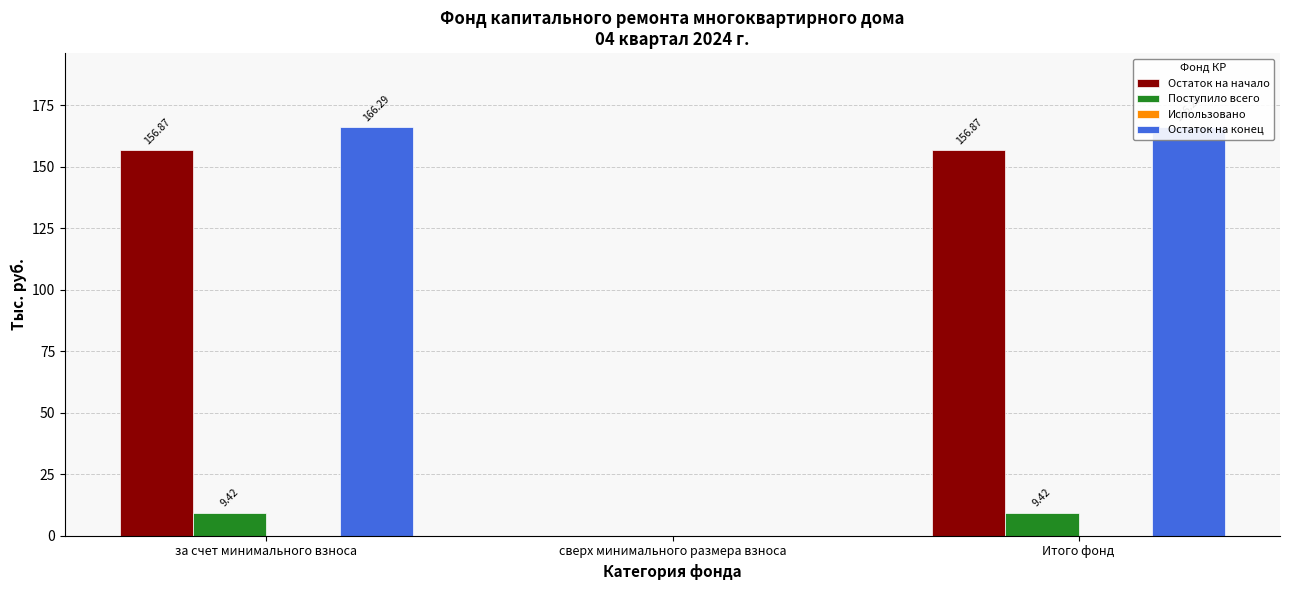

How many data points does each series have?

3